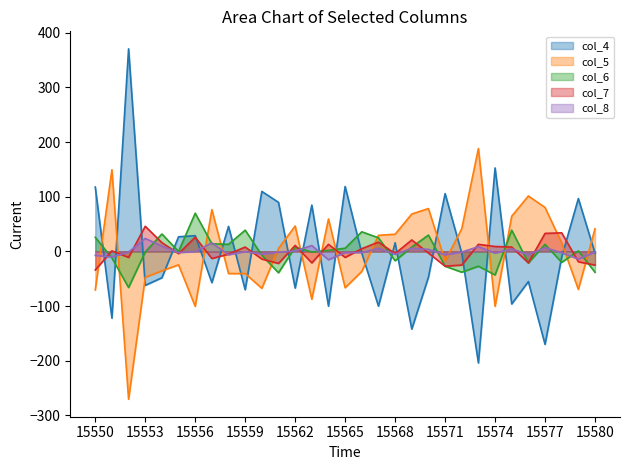

At which label does col_8 first exceed -1?

15553